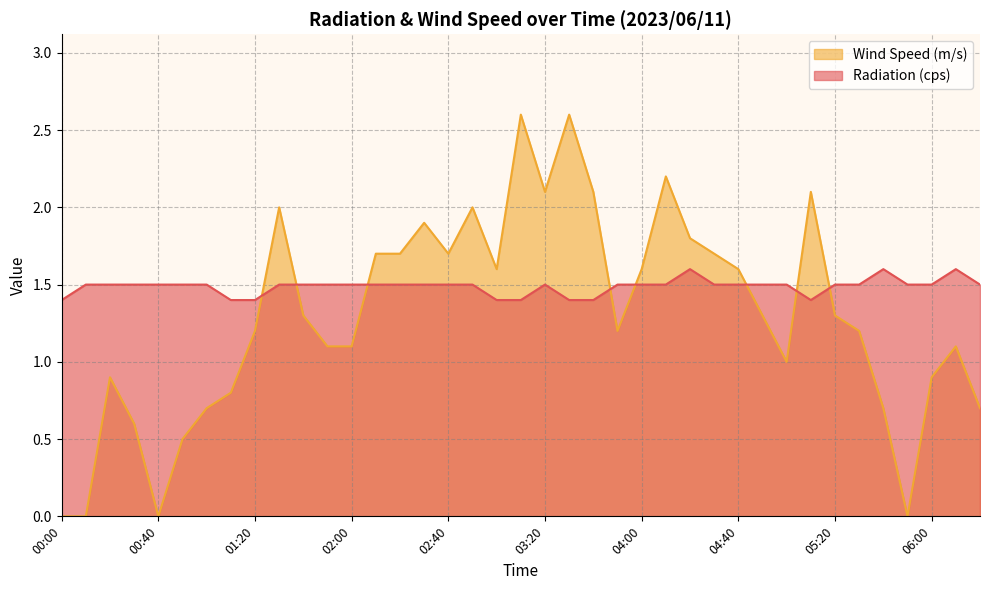

What is the difference between the second highest and minimum values in the Wind Speed (m/s) series?

2.6